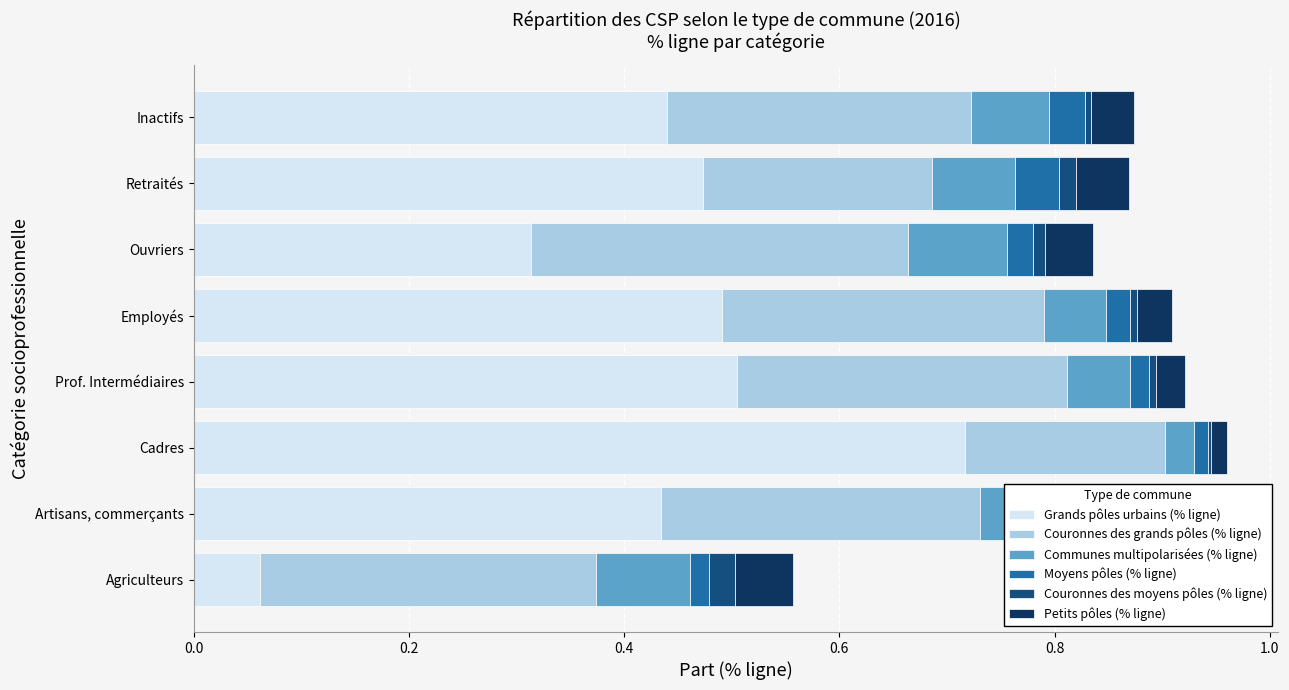

What is the sum of all Grands pôles urbains (% ligne) values?

3.4